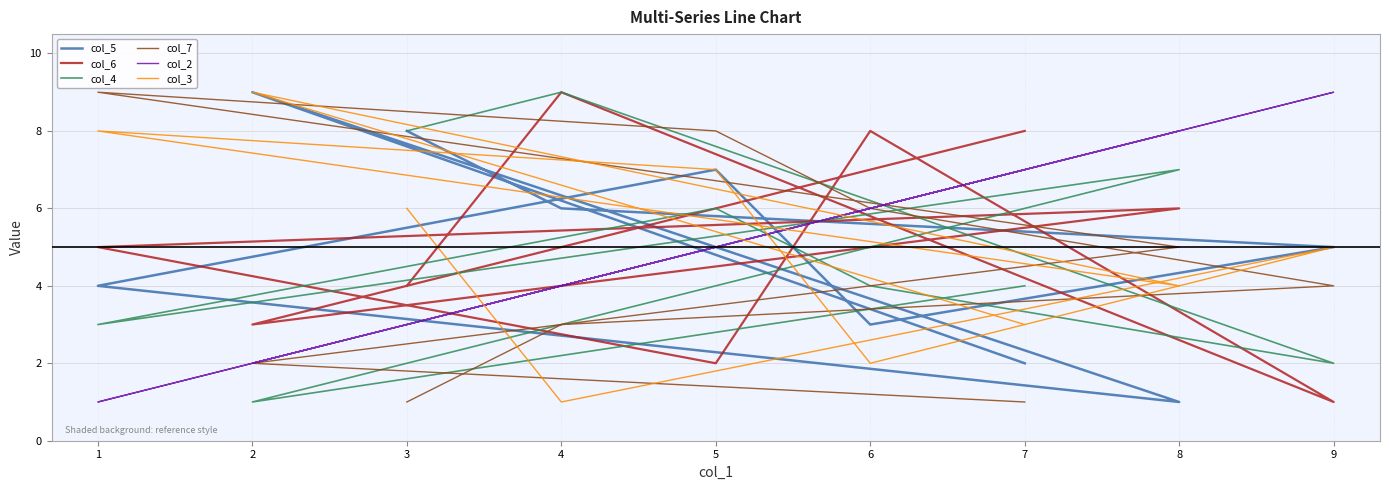

Which series has the widest spread of values?

col_5